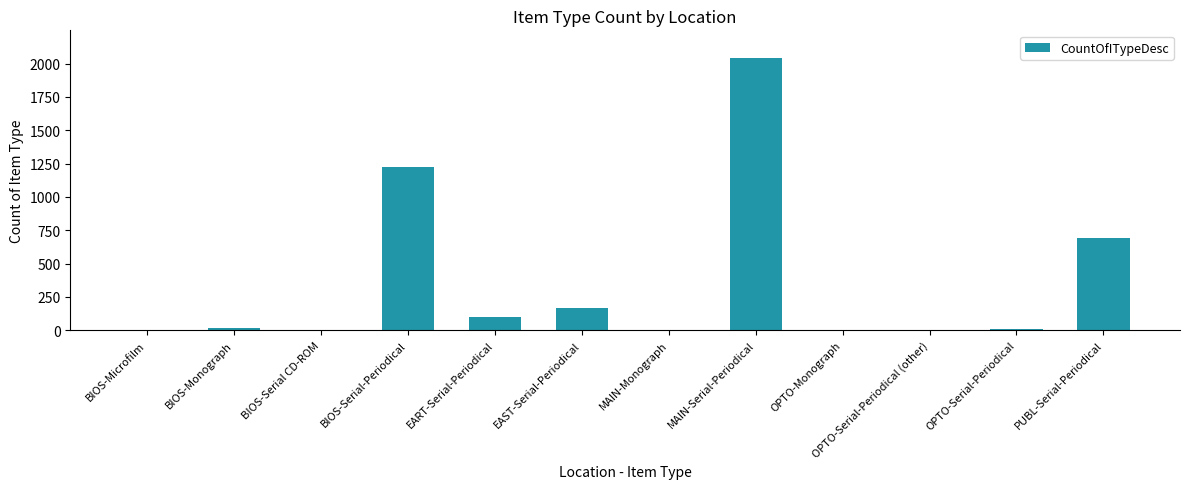

What is the sum of the values at MAIN-Serial-Periodical and EAST-Serial-Periodical?

2209